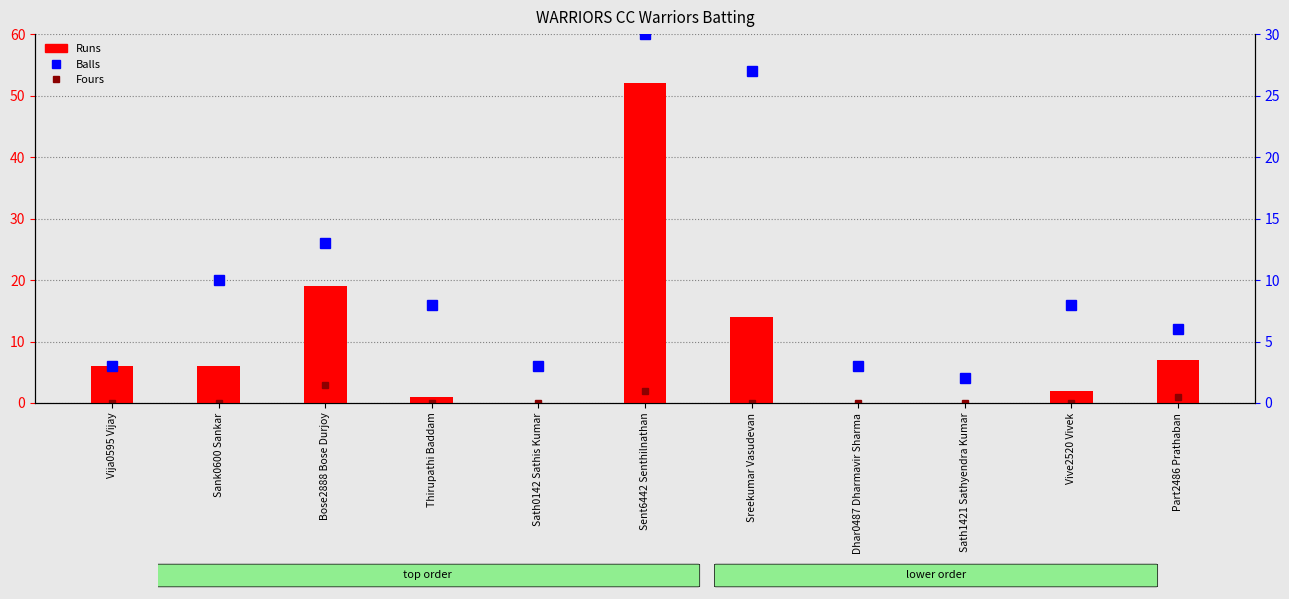

Reading left to right, extract all data points from this chart.

Fours: Vija0595 Vijay=0	Sank0600 Sankar=0	Bose2888 Bose Durjoy=3	Thirupathi Baddam=0	Sath0142 Sathis Kumar=0	Sent6442 Senthilnathan=2	Sreekumar Vasudevan=0	Dhar0487 Dharmavir Sharma=0	Sath1421 Sathyendra Kumar=0	Vive2520 Vivek=0	Part2486 Prathaban=1
Runs: Vija0595 Vijay=6	Sank0600 Sankar=6	Bose2888 Bose Durjoy=19	Thirupathi Baddam=1	Sath0142 Sathis Kumar=0	Sent6442 Senthilnathan=52	Sreekumar Vasudevan=14	Dhar0487 Dharmavir Sharma=0	Sath1421 Sathyendra Kumar=0	Vive2520 Vivek=2	Part2486 Prathaban=7
Balls: Vija0595 Vijay=3	Sank0600 Sankar=10	Bose2888 Bose Durjoy=13	Thirupathi Baddam=8	Sath0142 Sathis Kumar=3	Sent6442 Senthilnathan=30	Sreekumar Vasudevan=27	Dhar0487 Dharmavir Sharma=3	Sath1421 Sathyendra Kumar=2	Vive2520 Vivek=8	Part2486 Prathaban=6